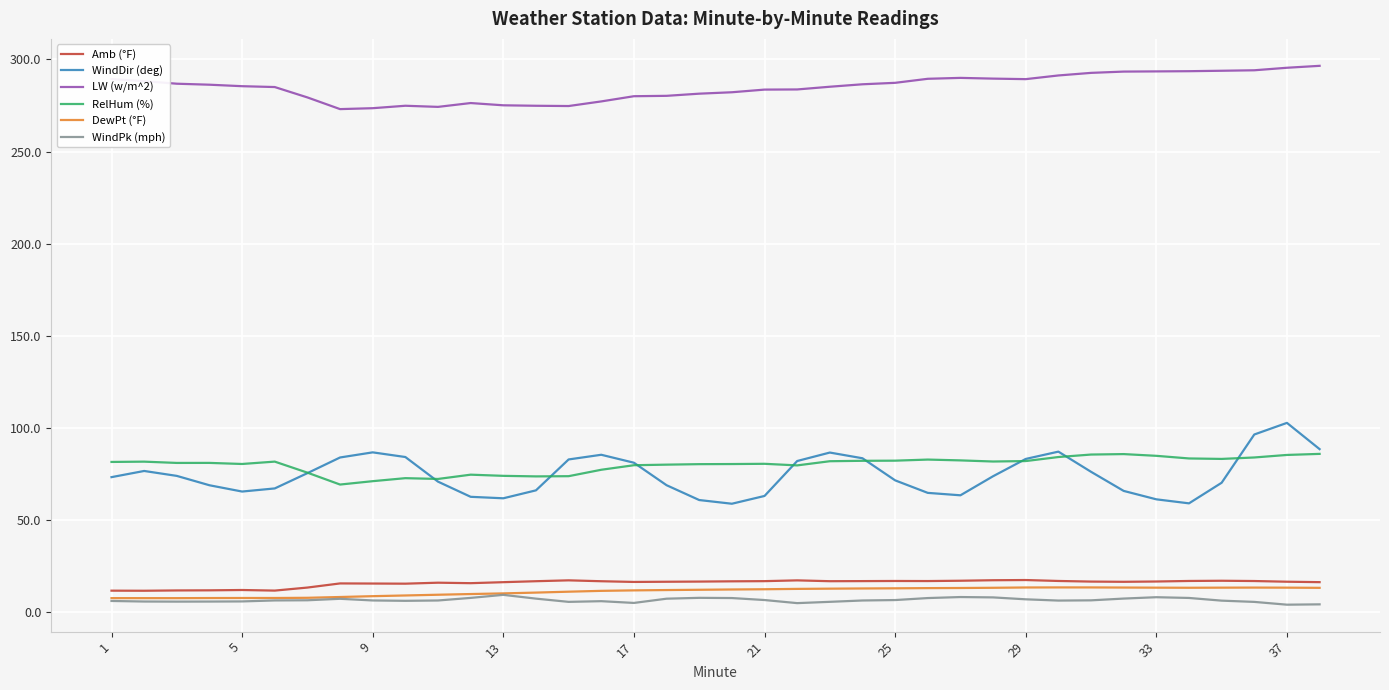

Which series has the largest total across all categories?

LW (w/m^2)